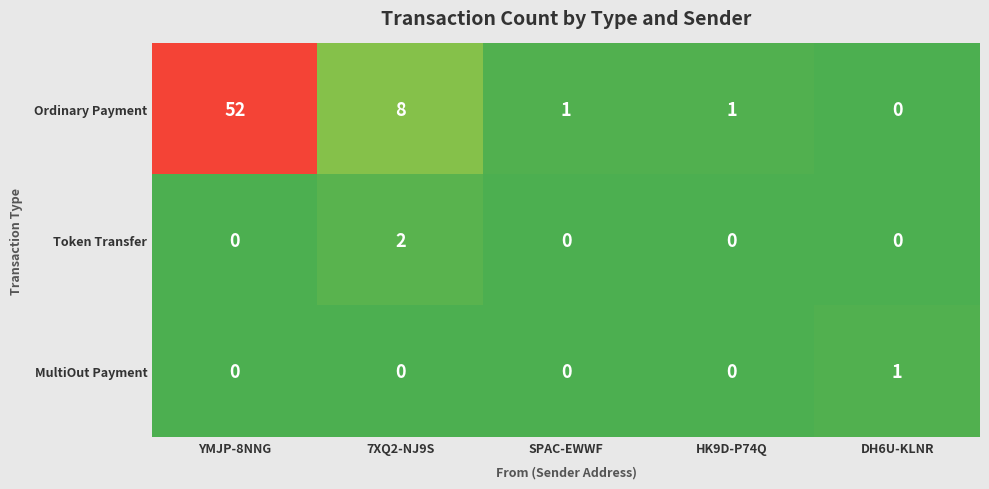

Reading right to left, transcribe all the data shown in this chart.

Ordinary Payment: DH6U-KLNR=0	HK9D-P74Q=1	SPAC-EWWF=1	7XQ2-NJ9S=8	YMJP-8NNG=52
Token Transfer: DH6U-KLNR=0	HK9D-P74Q=0	SPAC-EWWF=0	7XQ2-NJ9S=2	YMJP-8NNG=0
MultiOut Payment: DH6U-KLNR=1	HK9D-P74Q=0	SPAC-EWWF=0	7XQ2-NJ9S=0	YMJP-8NNG=0